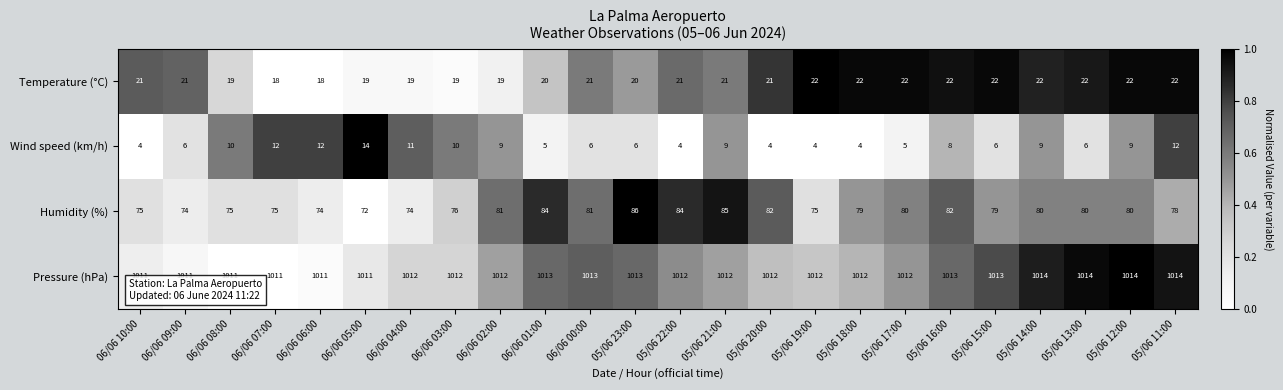

True or false: Humidity (%) has a value of 80 at 05/06 12:00.

True